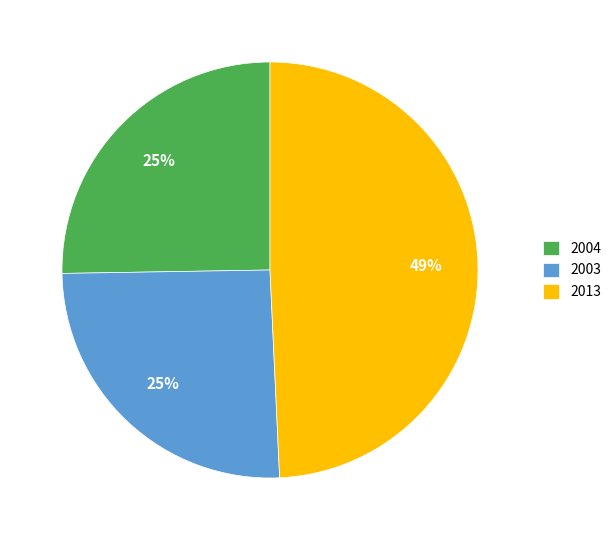

Is it true that 2003 is 39% of the pie?

False